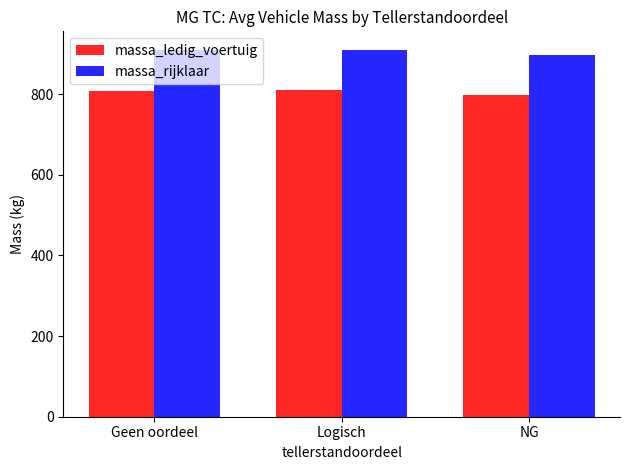

Where is massa_rijklaar nearest to the value 903?

Geen oordeel